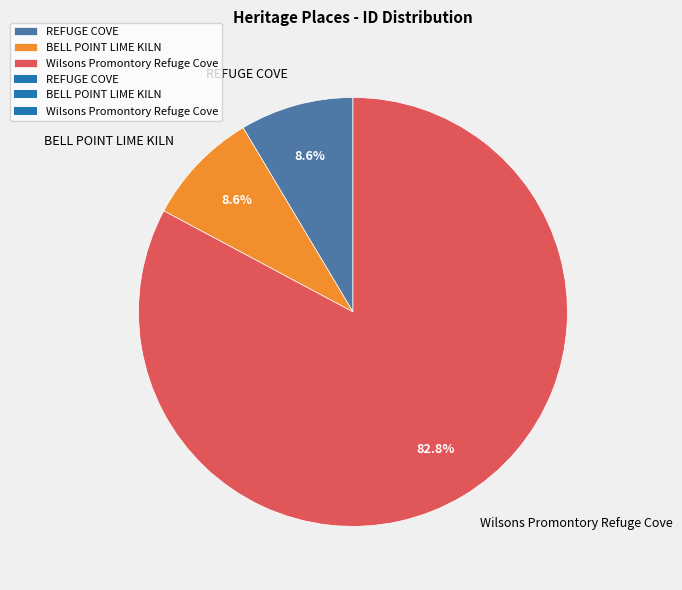

To the nearest percent, what percentage of the pie is Wilsons Promontory Refuge Cove?

83%